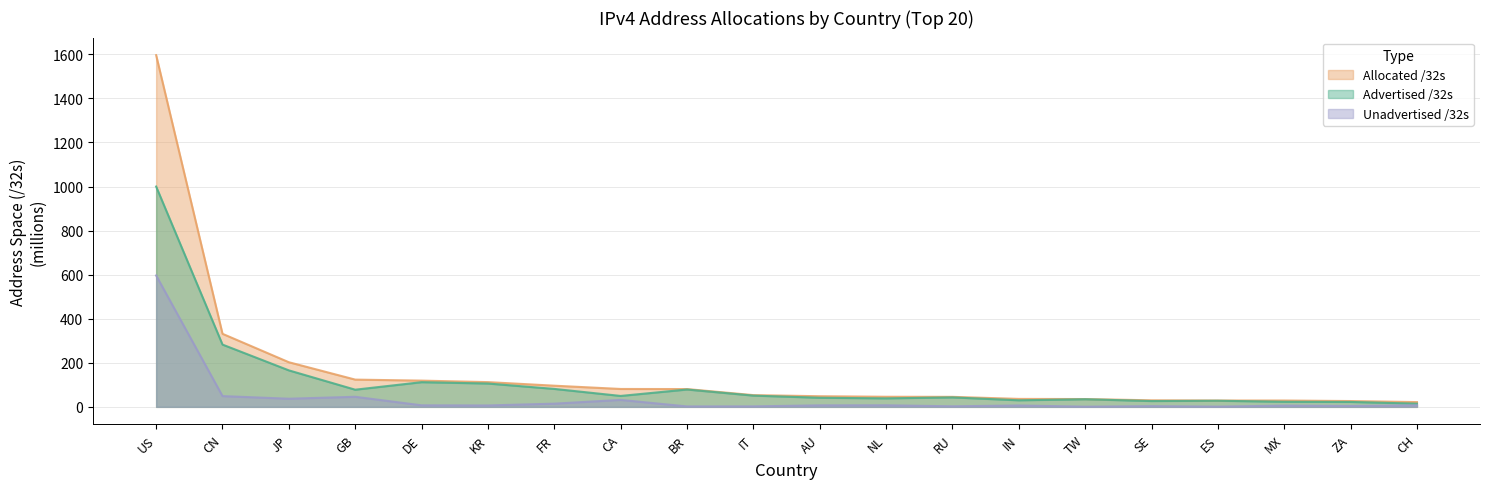

What is the sum of the Unadvertised /32s values at US and BR?

598.3